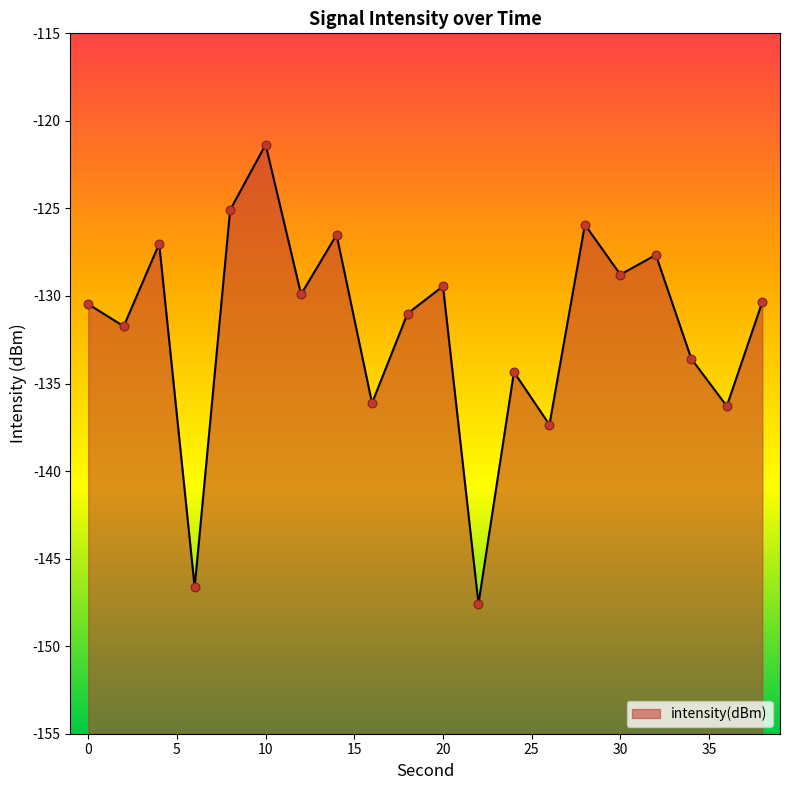

What is the change in value from 24 to 32?

+6.7